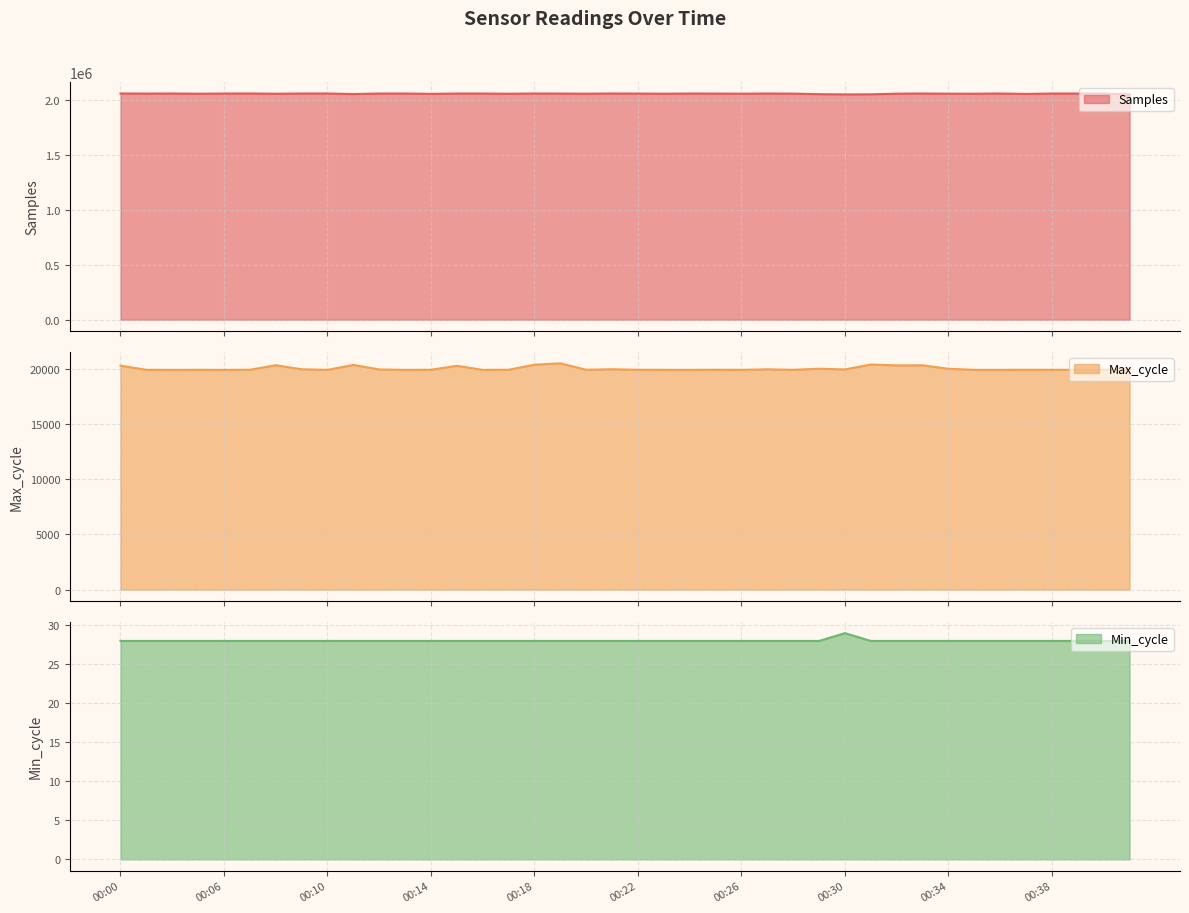

Does the chart display data point markers on the line(s)?

No